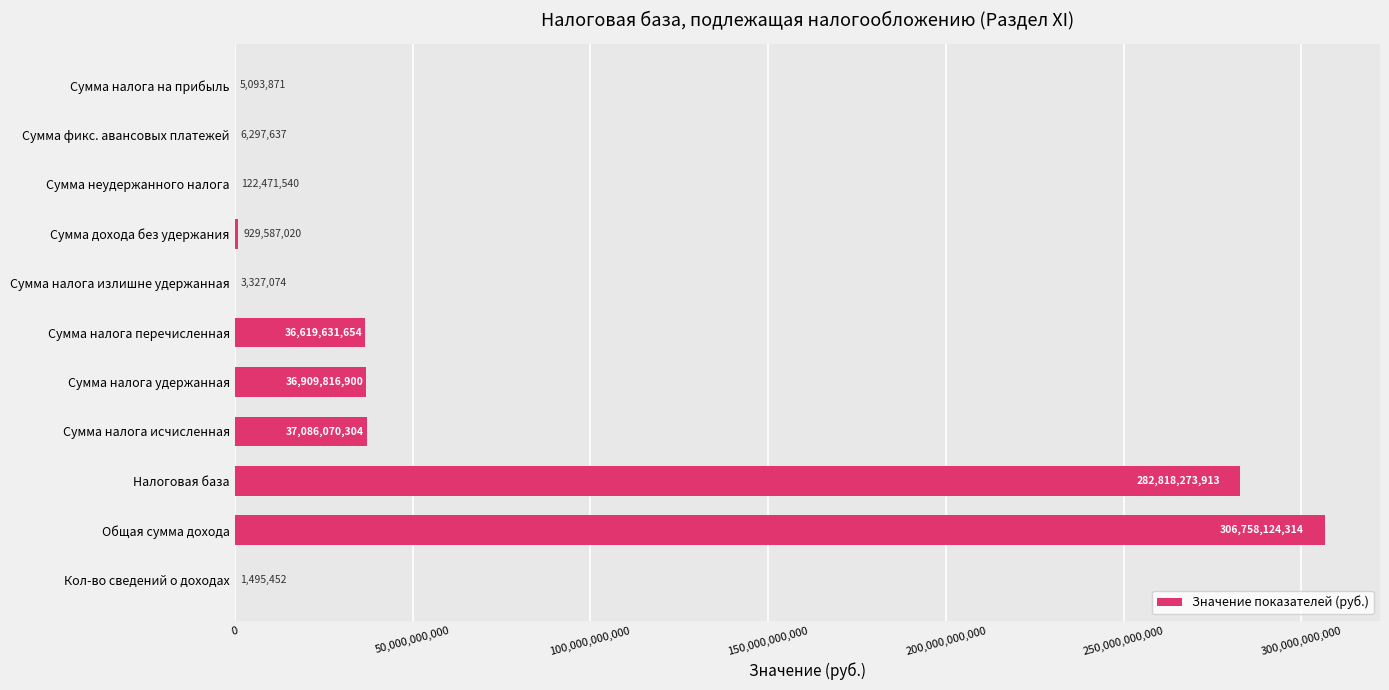

The value at Общая сумма дохода is 306758124314. True or false?

True